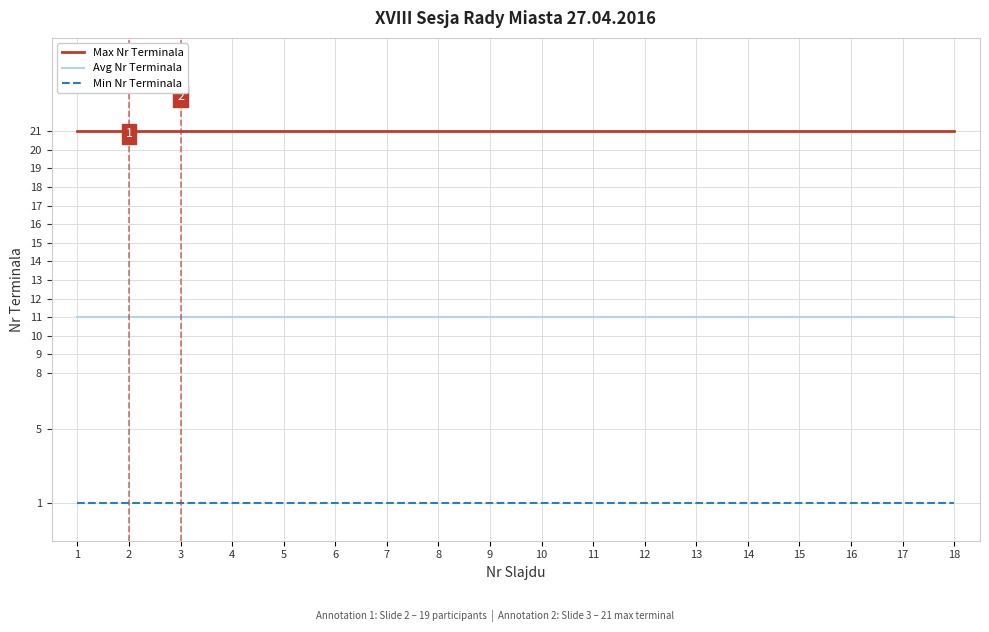

List the series in order of their overall mean, lowest first.

Min Nr Terminala, Avg Nr Terminala, Max Nr Terminala